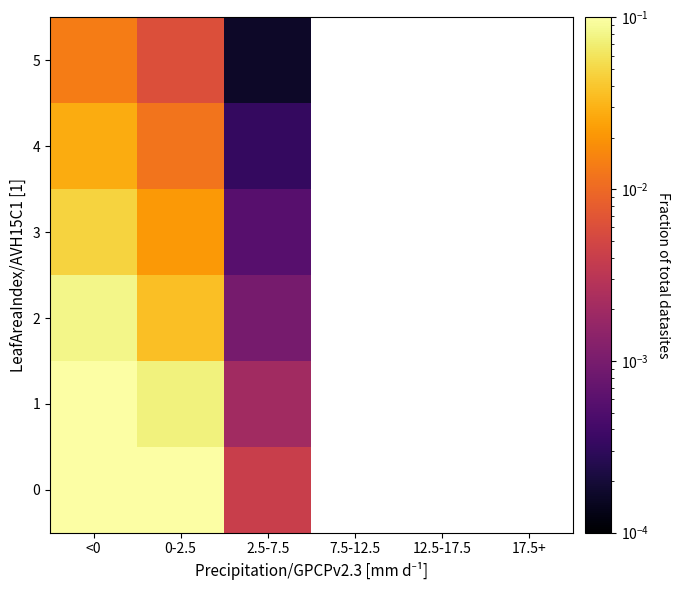

At <0, list the series in order from smallest to largest.

5, 4, 3, 2, 1, 0